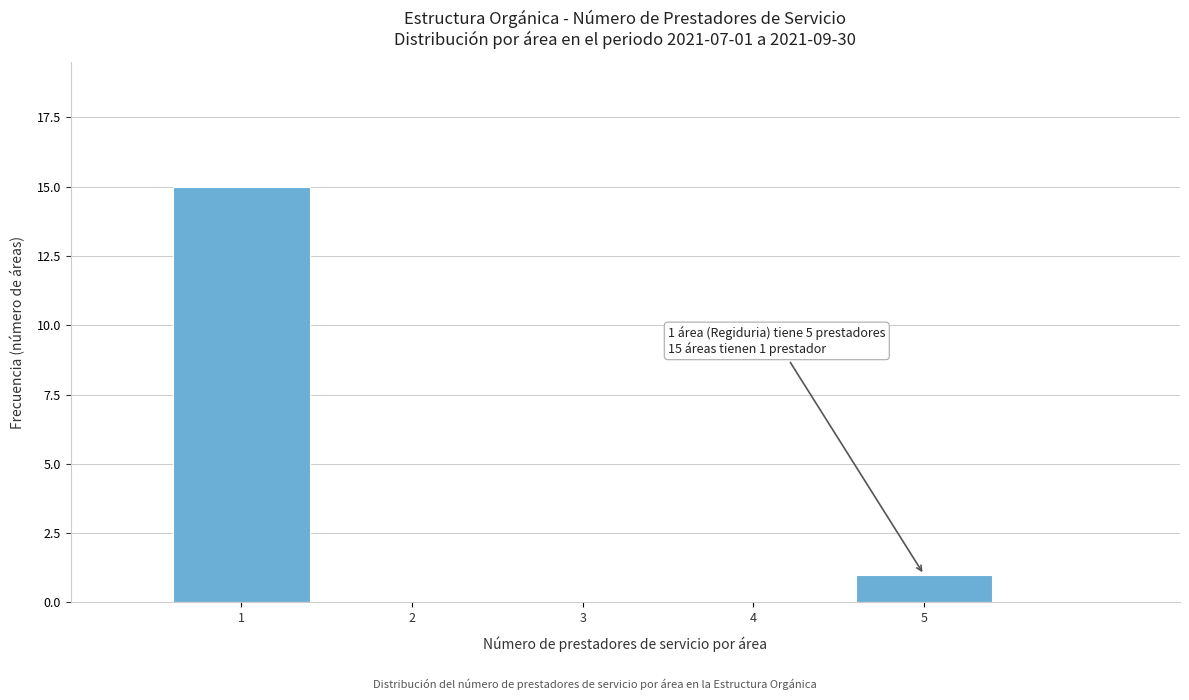

Which range on the x-axis has the tallest bar?

0.5 to 1.5